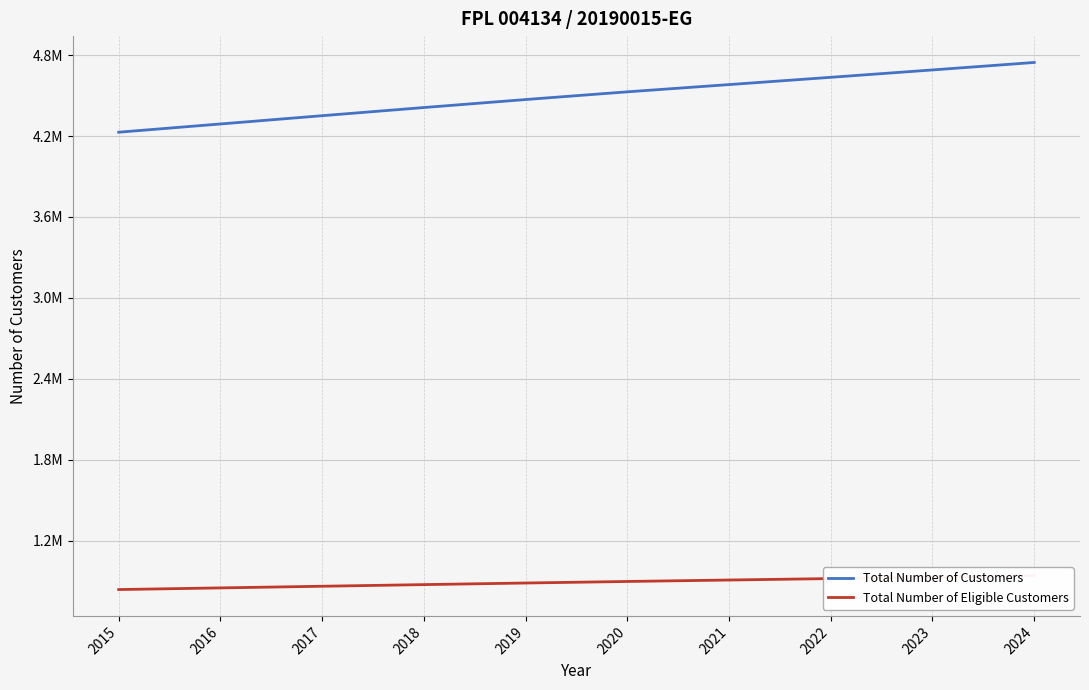

True or false: Total Number of Customers and Total Number of Eligible Customers intersect in this chart.

False